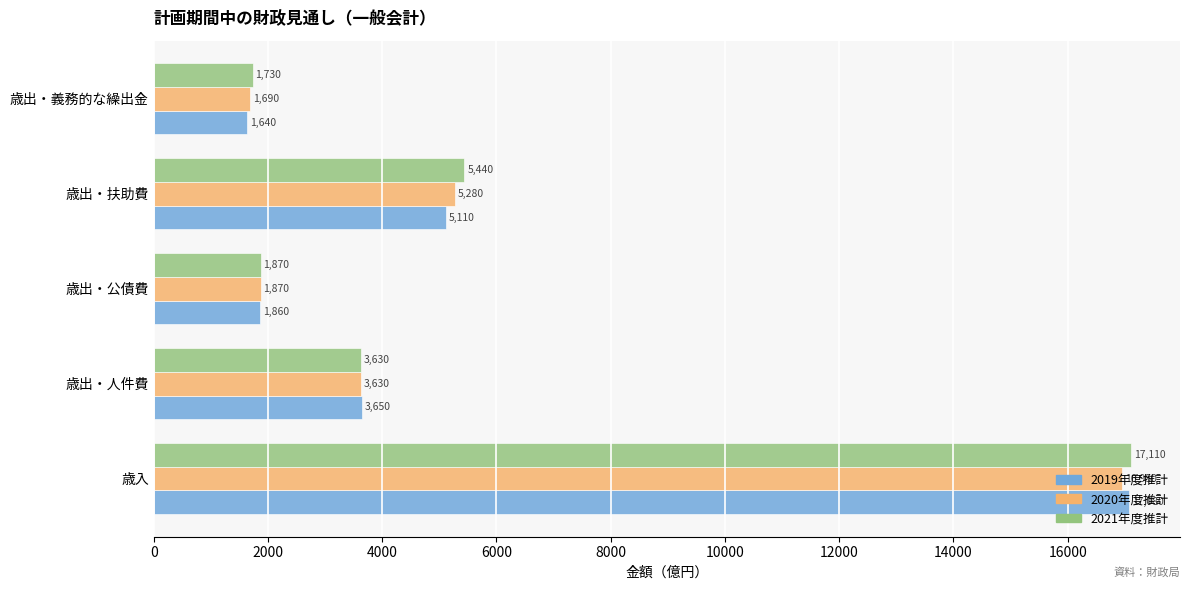

At how many categories does at least one series exceed 12090?

1